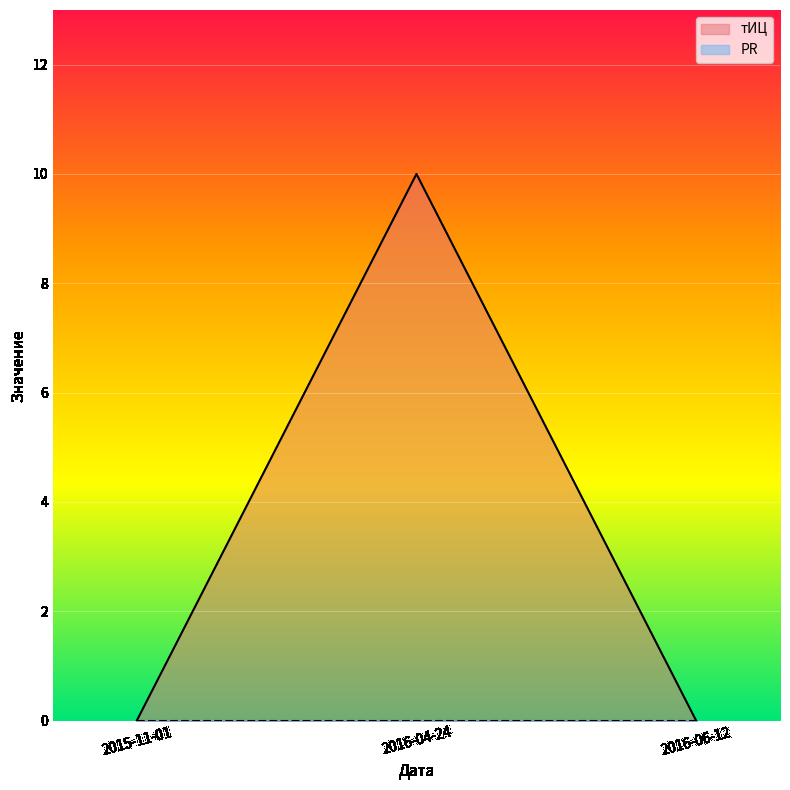

What is the label of the 3rd point from the left?

2016-06-12